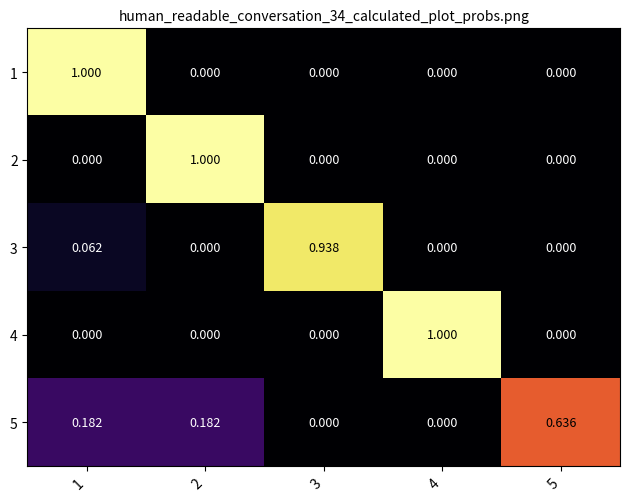

Is the value of 1 at 4 greater than the value of 3 at 1?

No